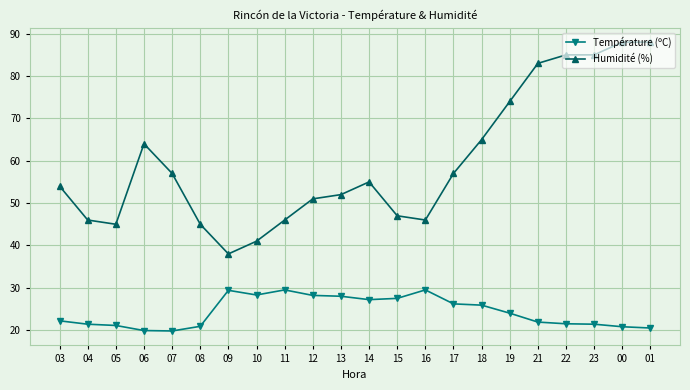

At which label is Humidité (%) closest to 63?

06